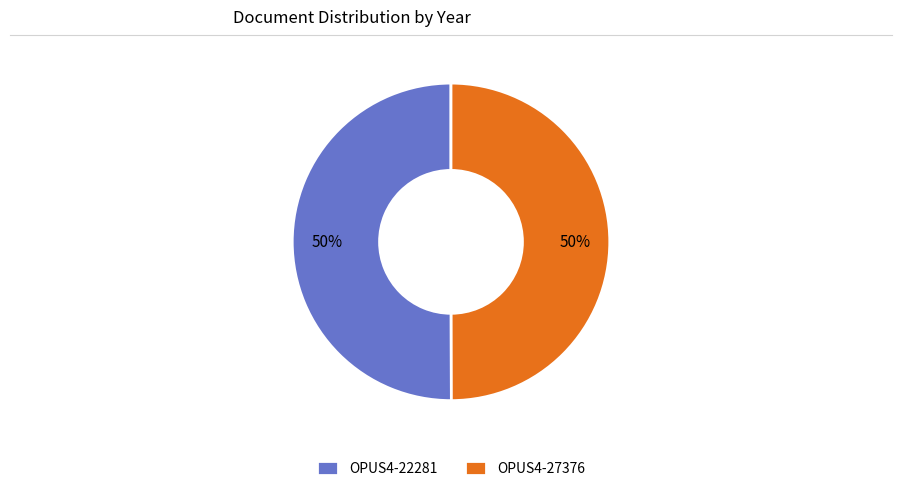

What percentage is the OPUS4-22281 slice, to the nearest percent?

50%